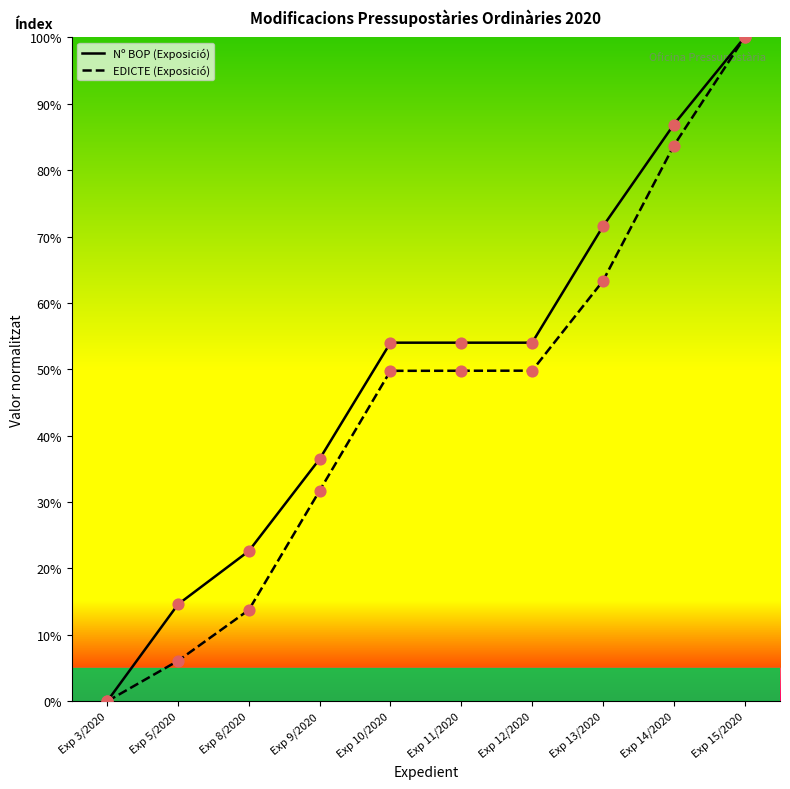

At which category is the sum across all series the highest?

Exp 15/2020